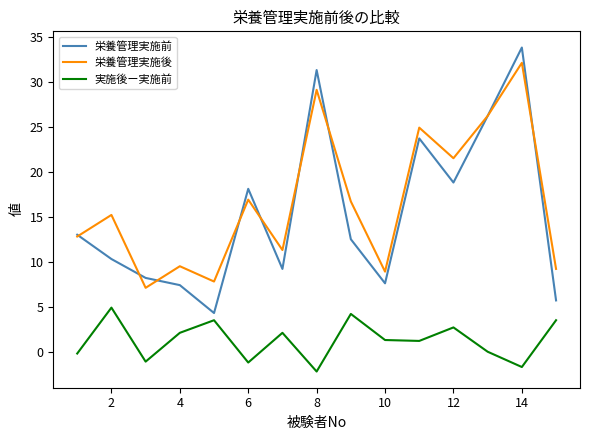

What is the smallest value displayed?

-2.2